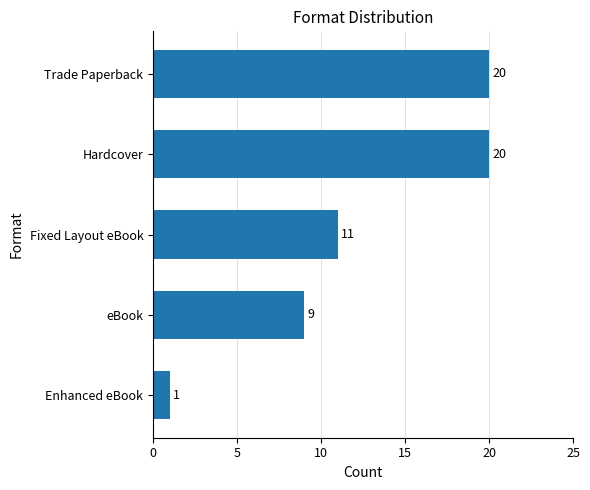

What is the average value?

12